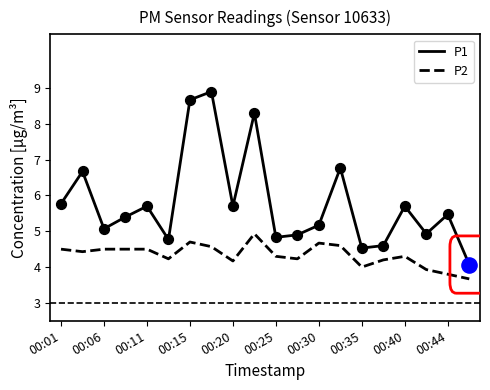

What is the difference between the maximum and minimum values in the P1 series?

4.8